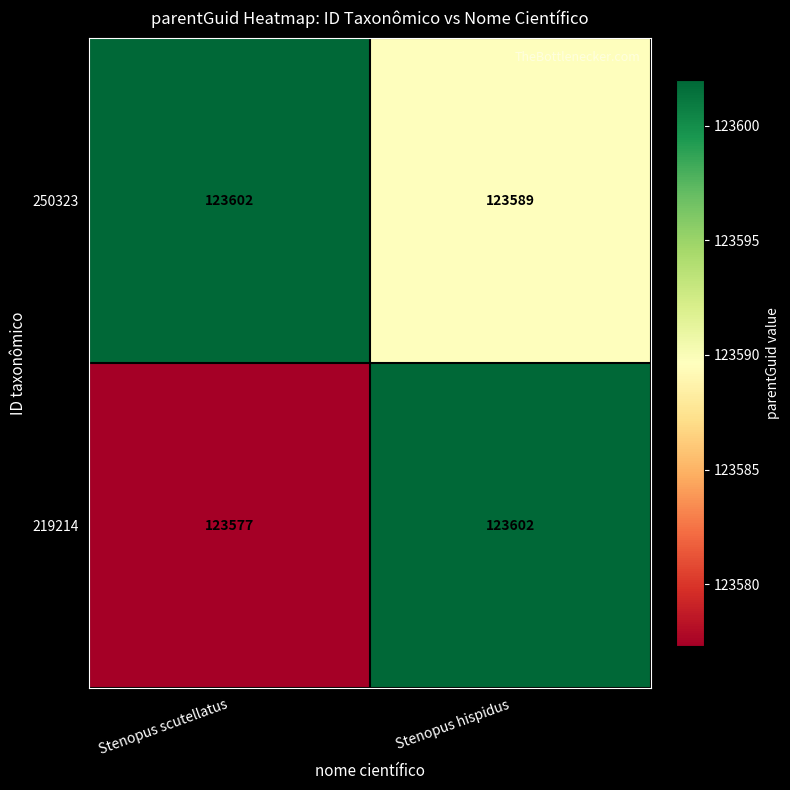

The 219214 series shows 199648 at Stenopus hispidus. True or false?

False